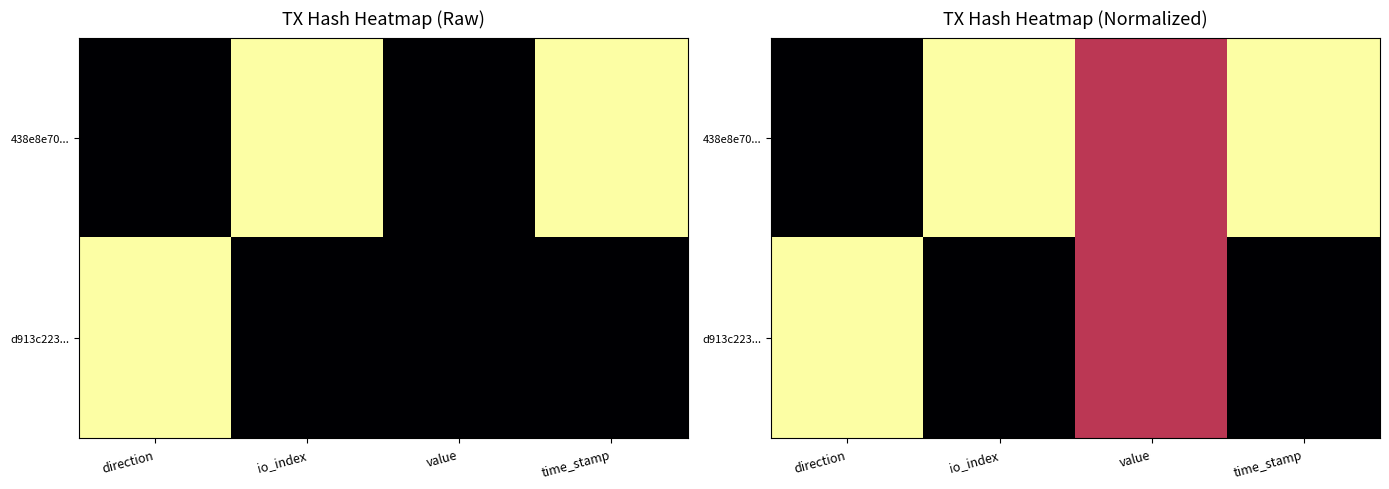

List the labels in order of 438e8e70... value, largest first.

io_index, time_stamp, value, direction